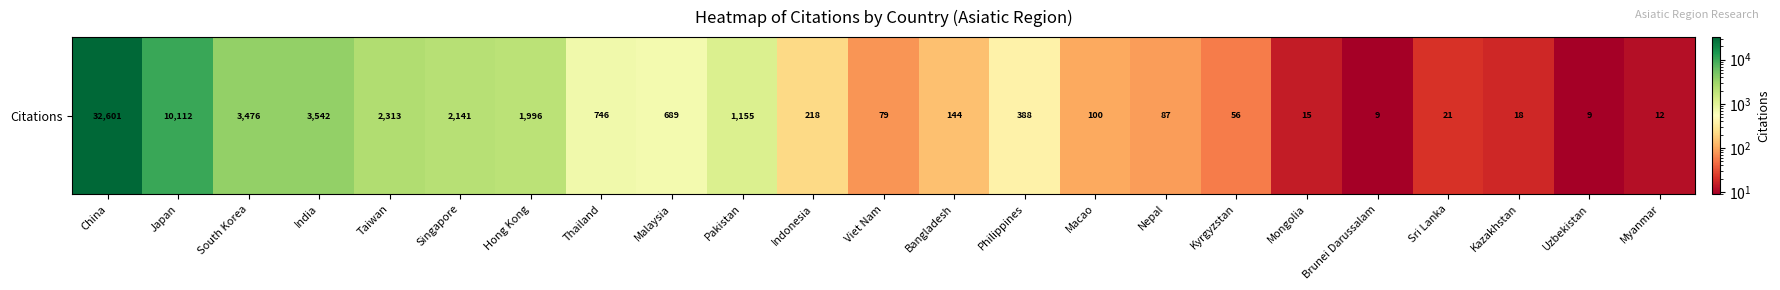

Which has a higher value, India or South Korea?

India